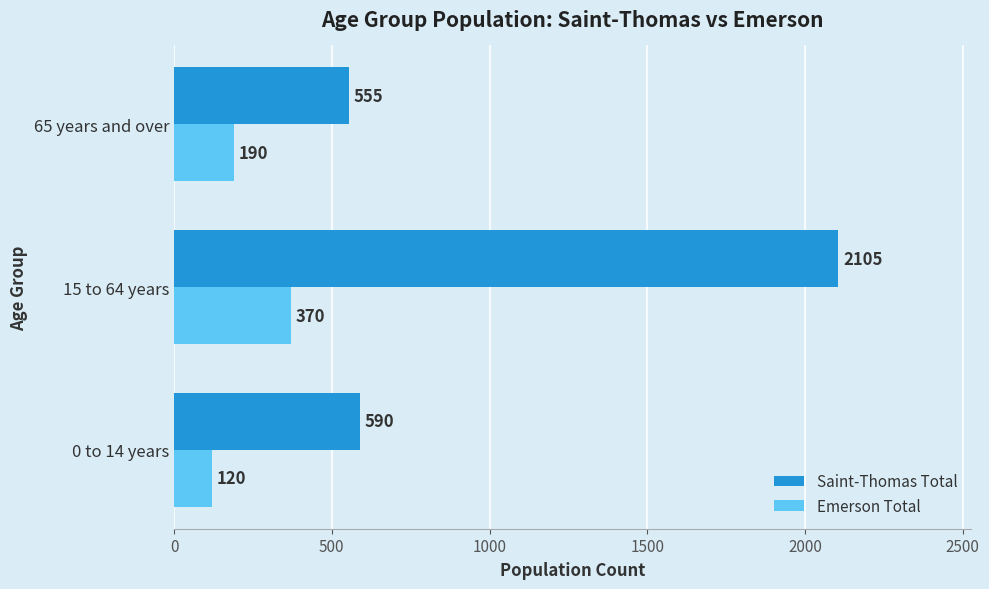

Is it true that Saint-Thomas Total equals 2105 at 15 to 64 years?

True